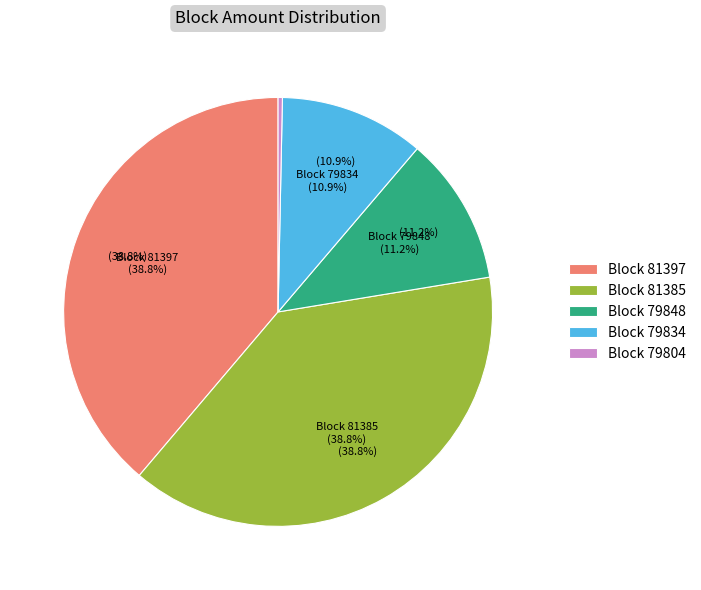

Is 79848 the majority of the pie?

No